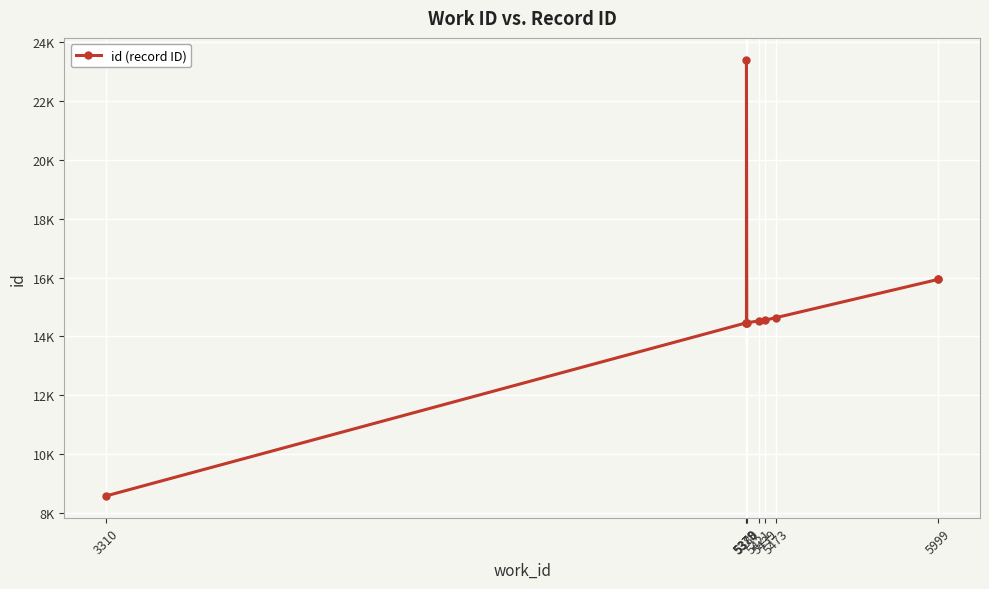

Count the number of values greater than 14551.

4